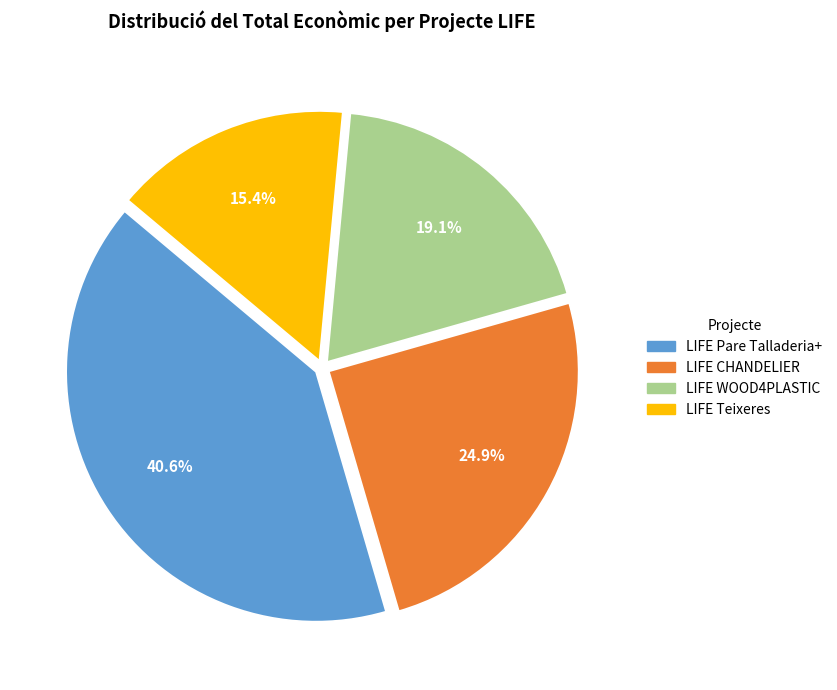

Which has a higher value, LIFE Teixeres or LIFE Pare Talladeria+?

LIFE Pare Talladeria+